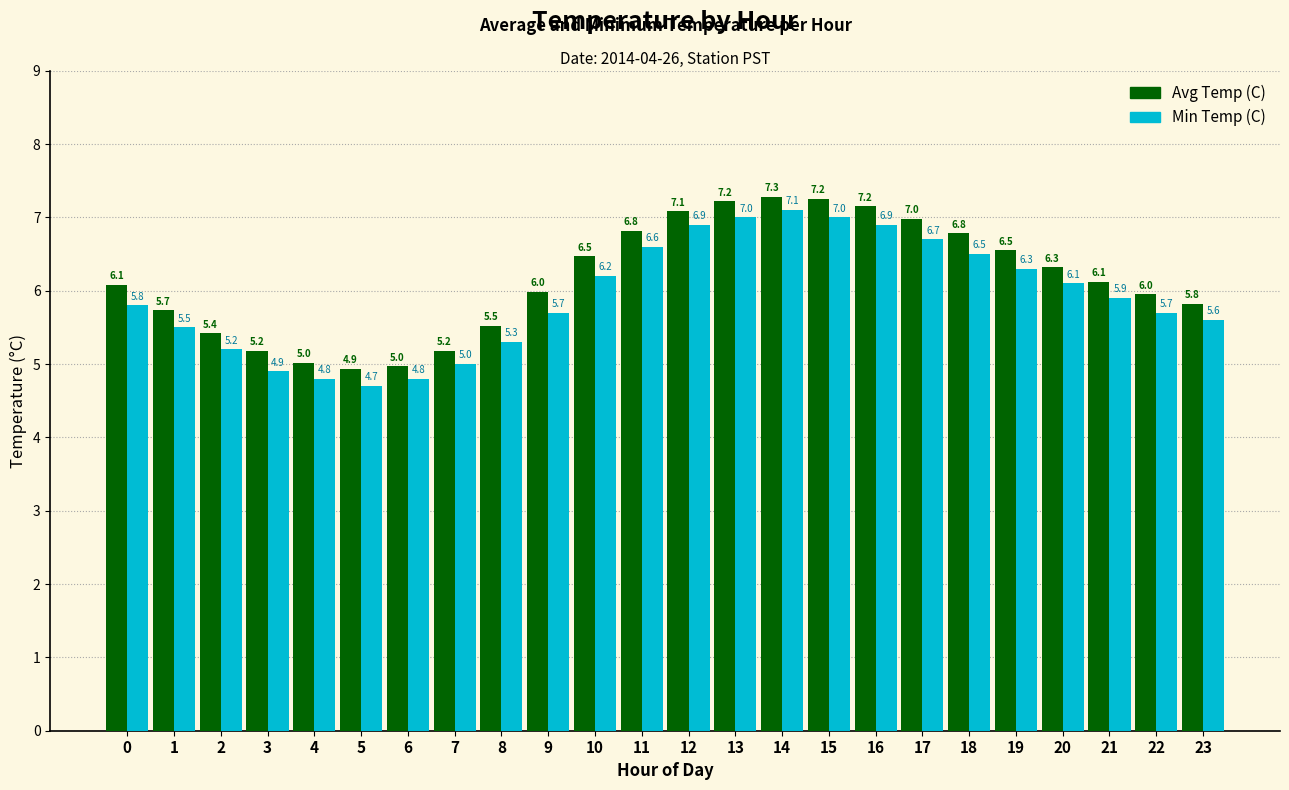

Is the value of Avg Temp (C) at 18 greater than the value of Min Temp (C) at 19?

Yes